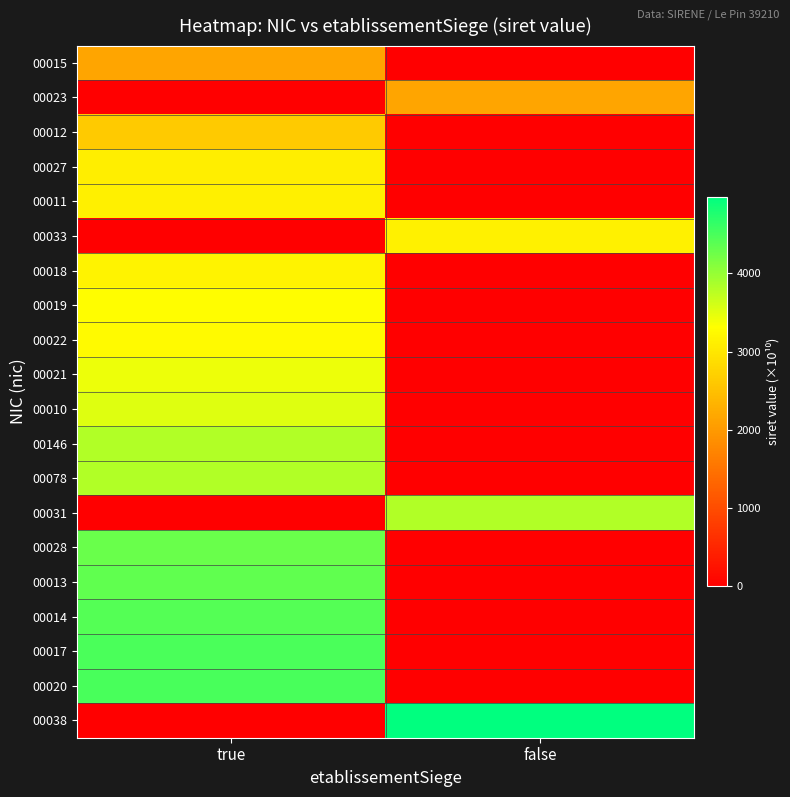

Which series has the largest total across all categories?

00038